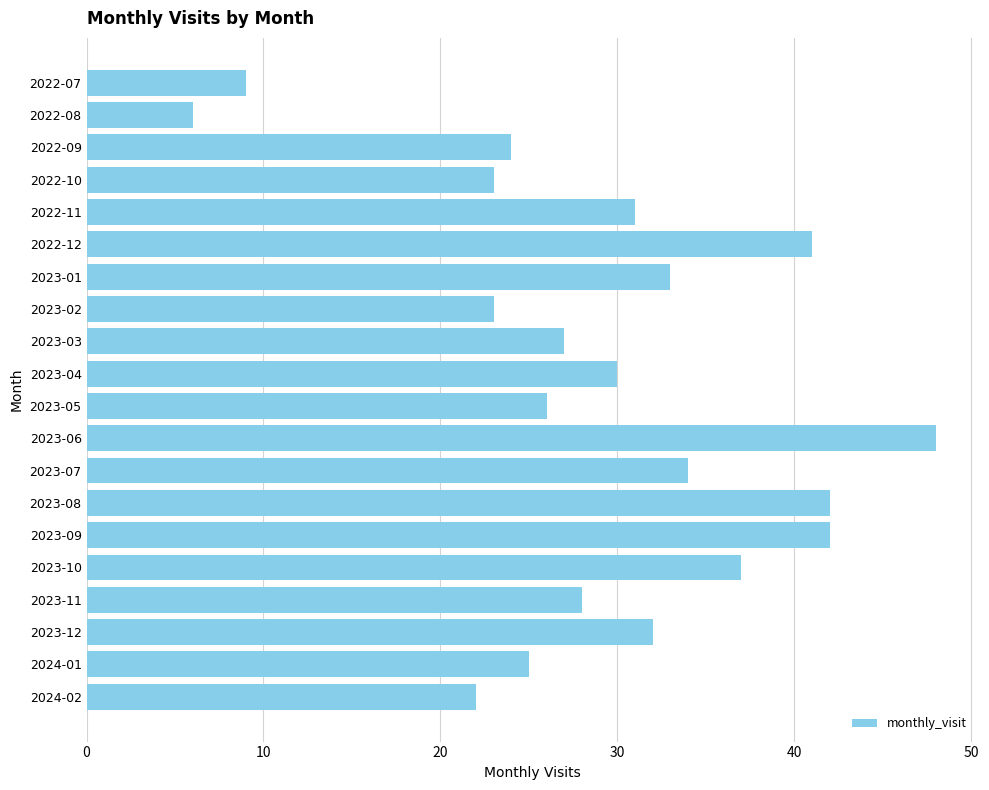

Reading top to bottom, extract all data points from this chart.

9	6	24	23	31	41	33	23	27	30	26	48	34	42	42	37	28	32	25	22